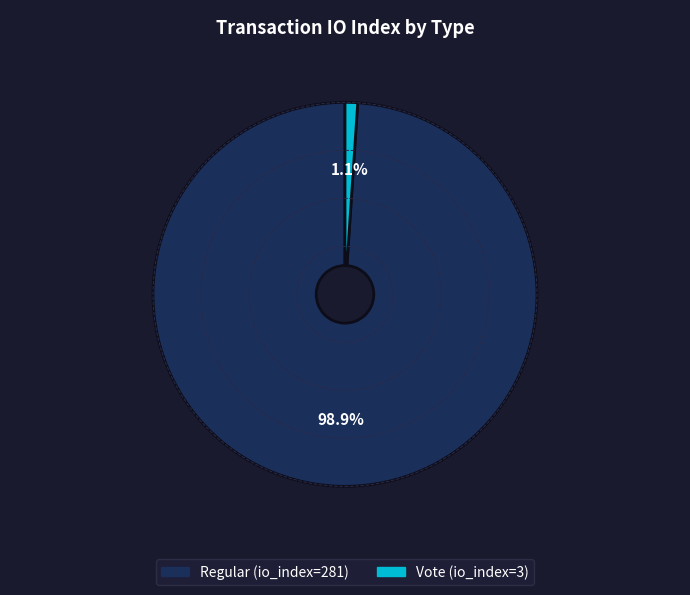

Is it true that Vote (io_index=3) is 11% of the pie?

False